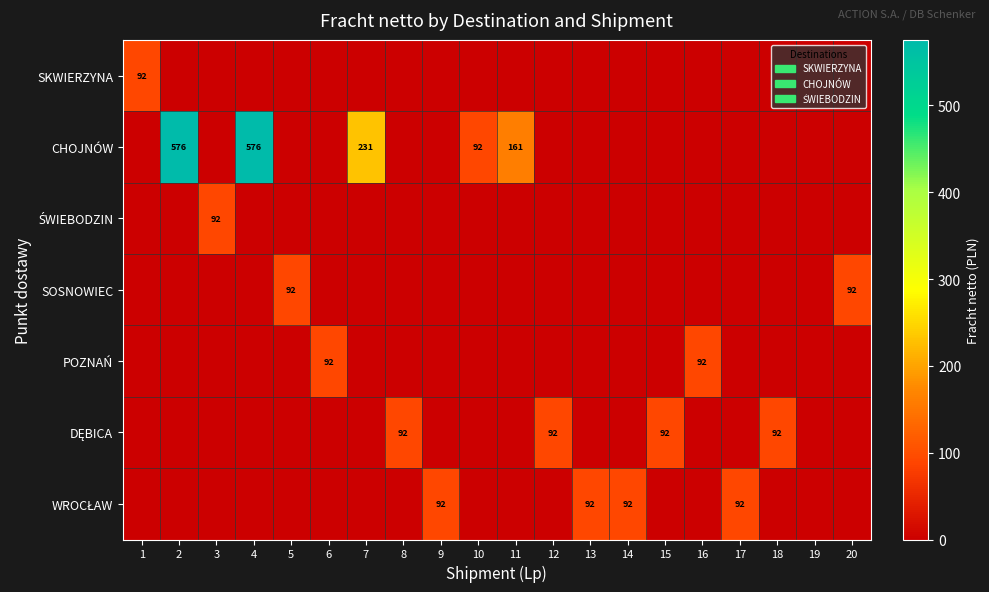

Is it true that SKWIERZYNA equals 142 at 1?

False